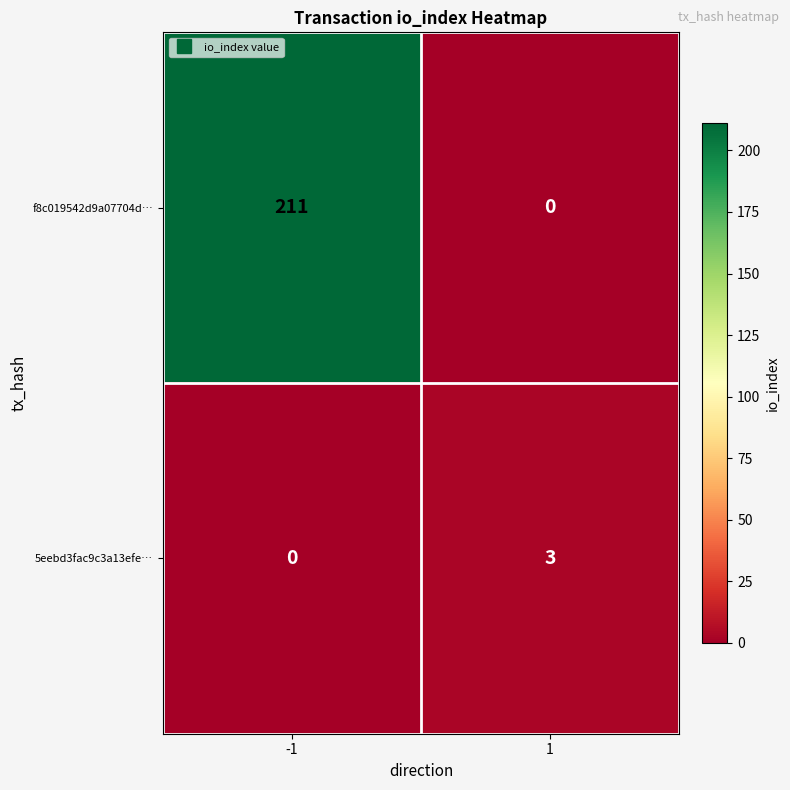

Which series has the largest range (max minus min)?

f8c019542d9a07704d…